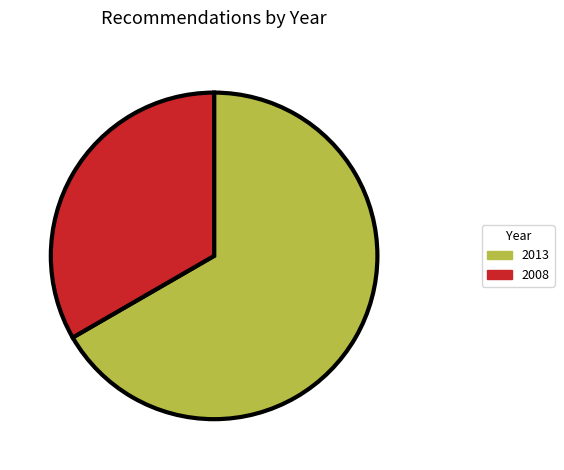

Combined, do 2013 and 2008 account for over 50%?

Yes